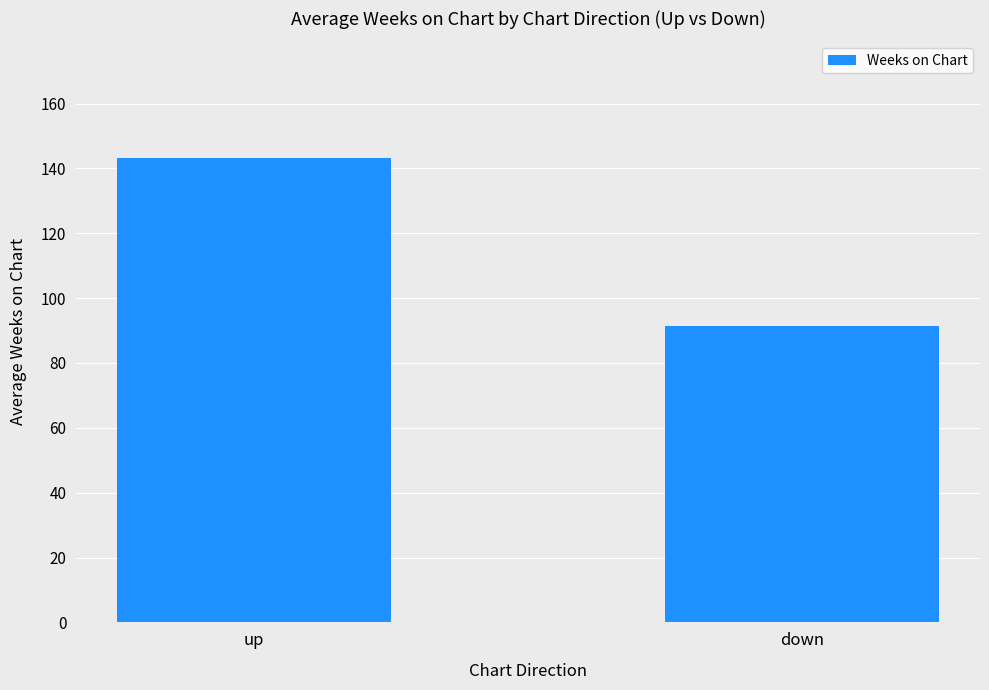

List the labels in order of value, largest first.

up, down